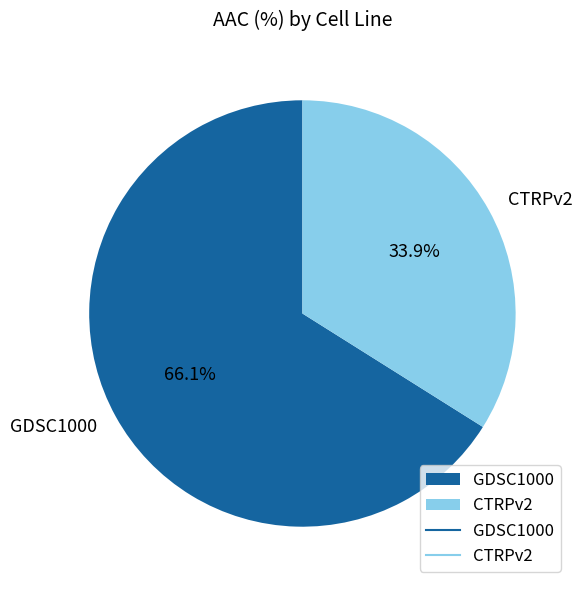

What percentage do CTRPv2 and GDSC1000 together represent?

100.0%